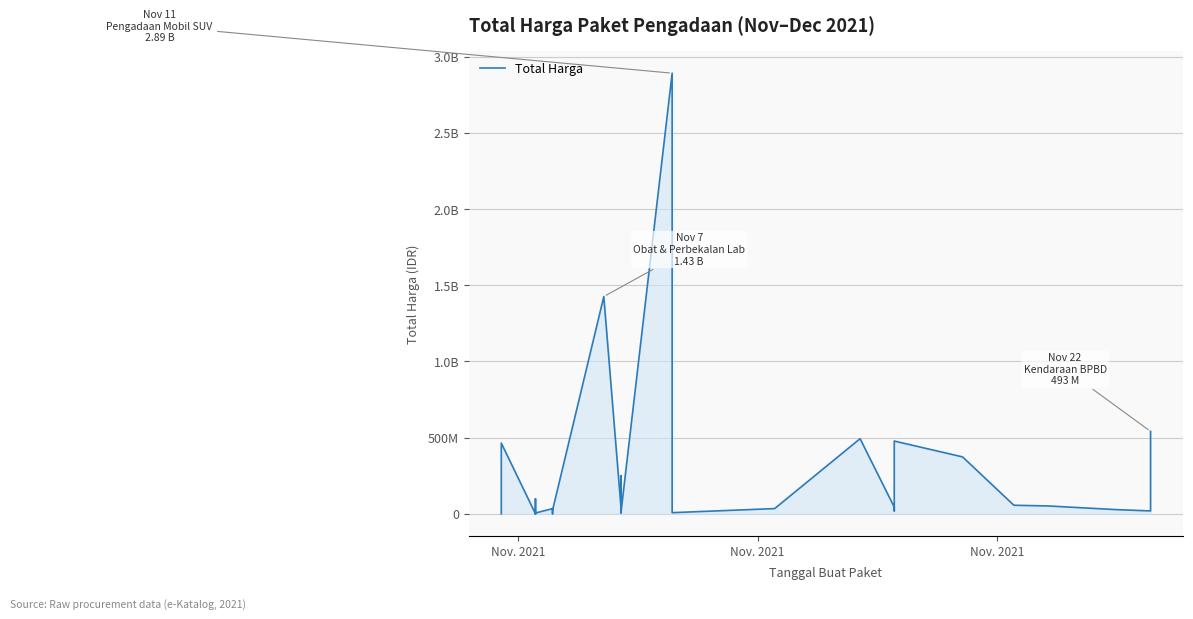

What is the smallest value displayed?

78000